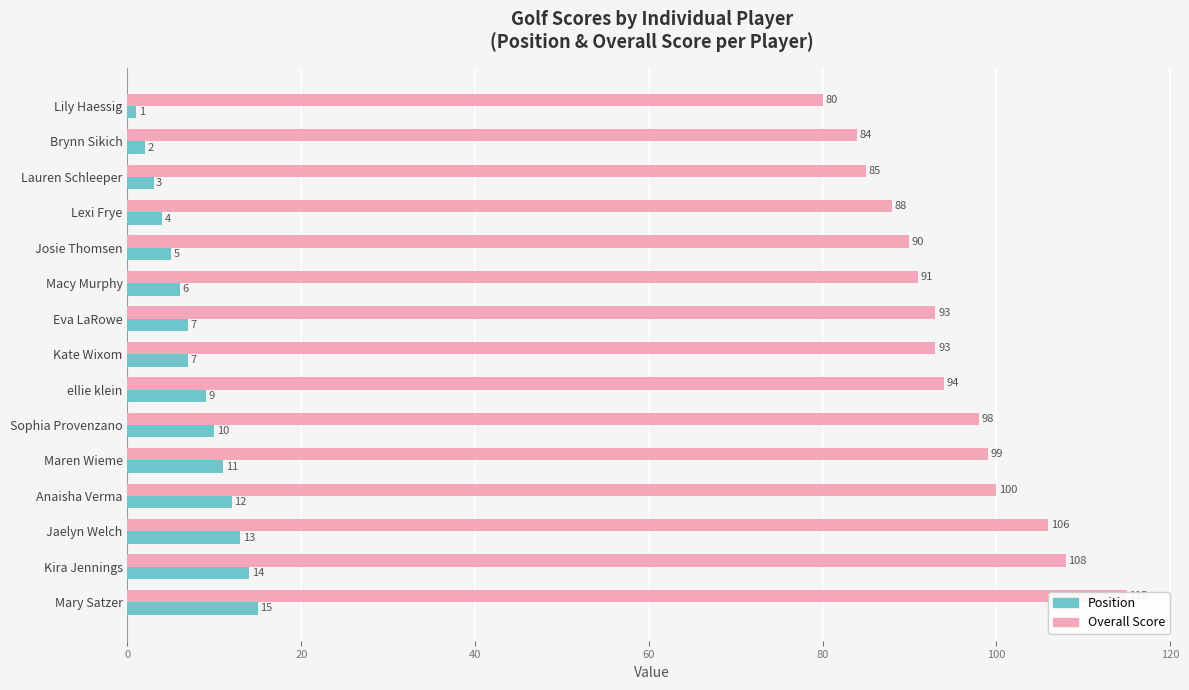

How many values in the Overall Score series exceed 93?

7